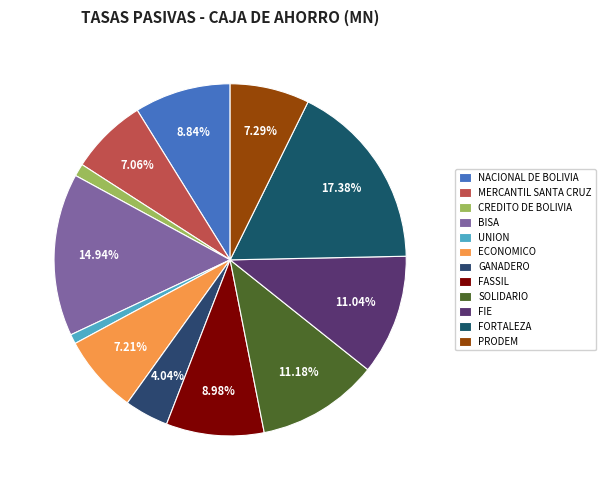

Is there any slice that represents more than half of the pie?

No